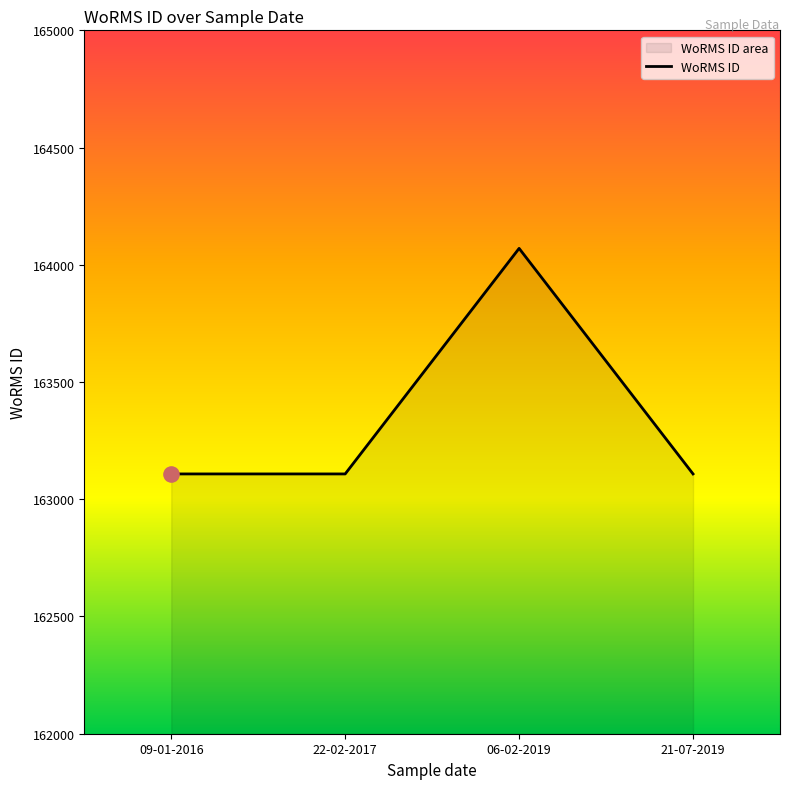

What is the change in value from 09-01-2016 to 06-02-2019?

+962